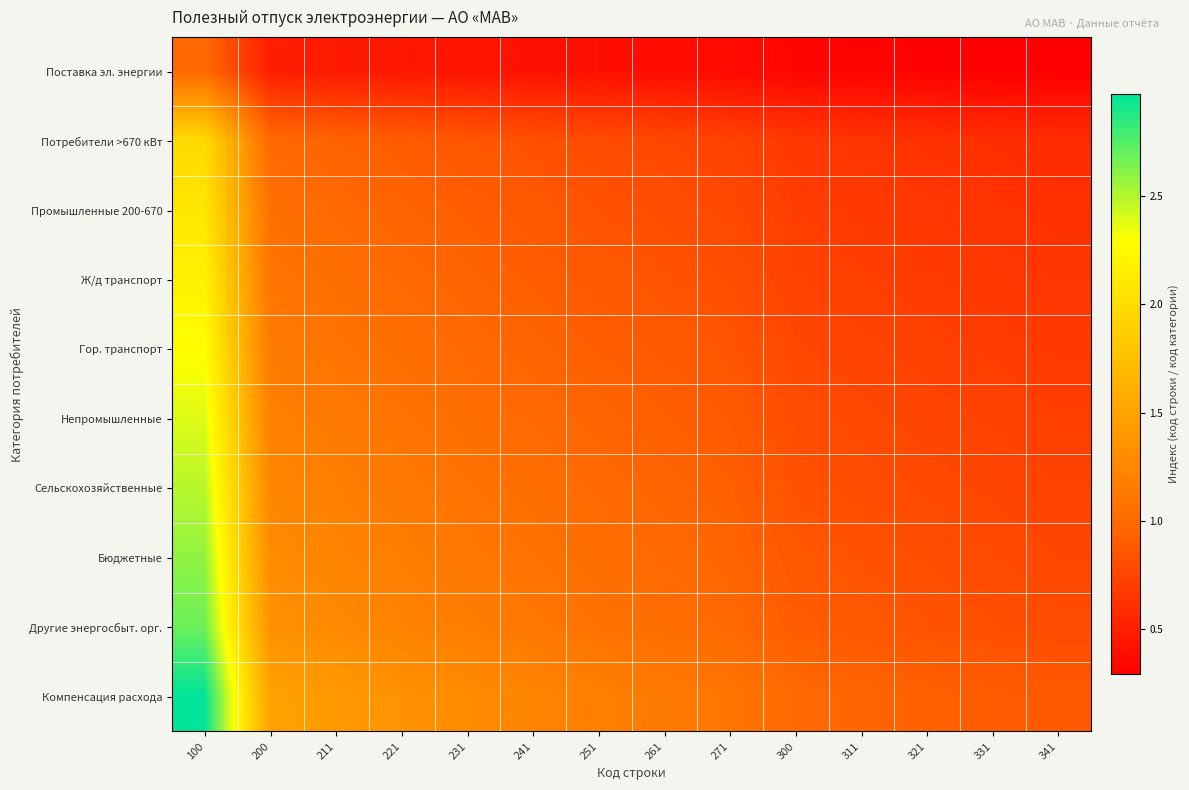

Reading left to right, transcribe all the data shown in this chart.

Поставка эл. энергии: 100=1.0	200=0.5	211=0.5	221=0.5	231=0.4	241=0.4	251=0.4	261=0.4	271=0.4	300=0.3	311=0.3	321=0.3	331=0.3	341=0.3
Потребители >670 кВт: 100=2.0	200=1.0	211=0.9	221=0.9	231=0.9	241=0.8	251=0.8	261=0.8	271=0.7	300=0.7	311=0.6	321=0.6	331=0.6	341=0.6
Промышленные 200-670: 100=2.1	200=1.0	211=1.0	221=1.0	231=0.9	241=0.9	251=0.8	261=0.8	271=0.8	300=0.7	311=0.7	321=0.7	331=0.6	341=0.6
Ж/д транспорт: 100=2.2	200=1.1	211=1.0	221=1.0	231=1.0	241=0.9	251=0.9	261=0.8	271=0.8	300=0.7	311=0.7	321=0.7	331=0.7	341=0.6
Гор. транспорт: 100=2.3	200=1.1	211=1.1	221=1.0	231=1.0	241=1.0	251=0.9	261=0.9	271=0.8	300=0.8	311=0.7	321=0.7	331=0.7	341=0.7
Непромышленные: 100=2.4	200=1.2	211=1.1	221=1.1	231=1.0	241=1.0	251=1.0	261=0.9	271=0.9	300=0.8	311=0.8	321=0.7	331=0.7	341=0.7
Сельскохозяйственные: 100=2.5	200=1.2	211=1.2	221=1.1	231=1.1	241=1.0	251=1.0	261=1.0	271=0.9	300=0.8	311=0.8	321=0.8	331=0.8	341=0.7
Бюджетные: 100=2.6	200=1.3	211=1.2	221=1.2	231=1.1	241=1.1	251=1.0	261=1.0	271=1.0	300=0.9	311=0.8	321=0.8	331=0.8	341=0.8
Другие энергосбыт. орг.: 100=2.7	200=1.3	211=1.3	221=1.2	231=1.2	241=1.1	251=1.1	261=1.0	271=1.0	300=0.9	311=0.9	321=0.8	331=0.8	341=0.8
Компенсация расхода: 100=3.0	200=1.5	211=1.4	221=1.4	231=1.3	241=1.2	251=1.2	261=1.1	271=1.1	300=1.0	311=1.0	321=0.9	331=0.9	341=0.9